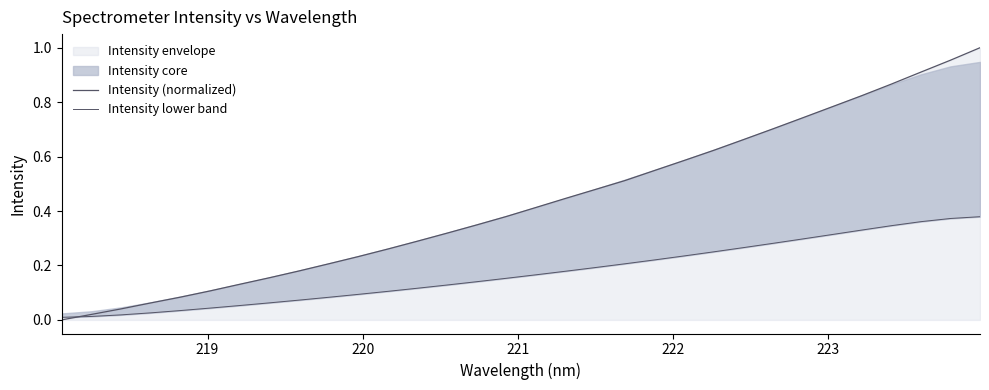

At how many categories does at least one series exceed 0?

32